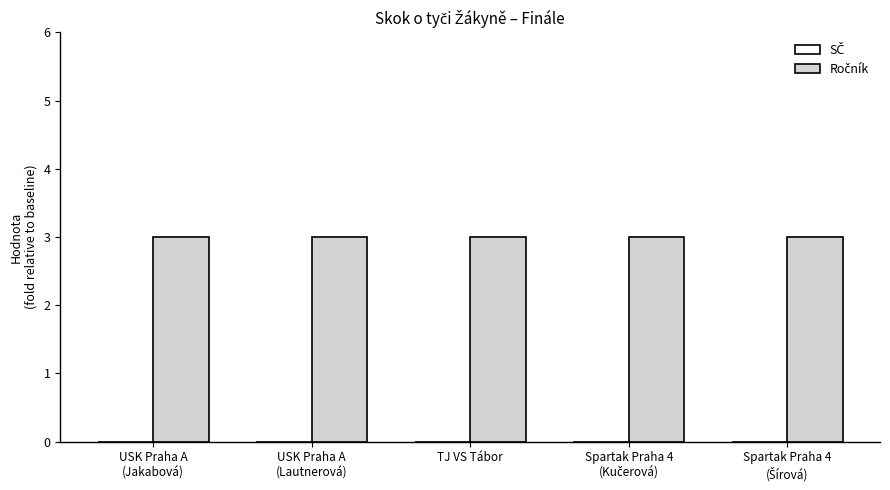

List the labels in order of SČ value, largest first.

USK Praha A
(Jakabová), USK Praha A
(Lautnerová), TJ VS Tábor, Spartak Praha 4
(Kučerová), Spartak Praha 4
(Šírová)